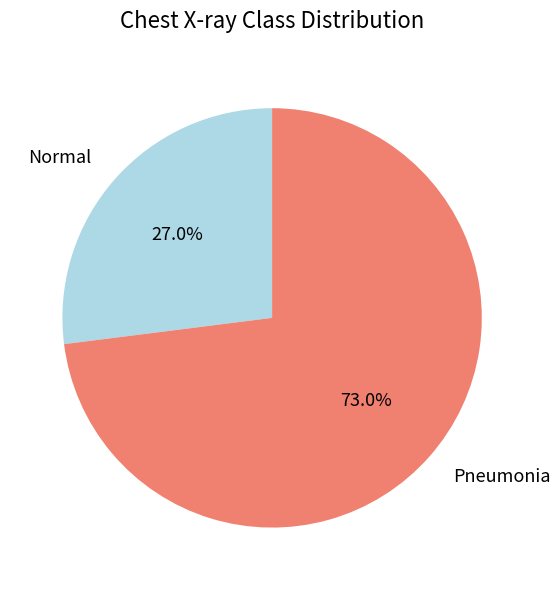

Is there any slice that represents more than half of the pie?

Yes